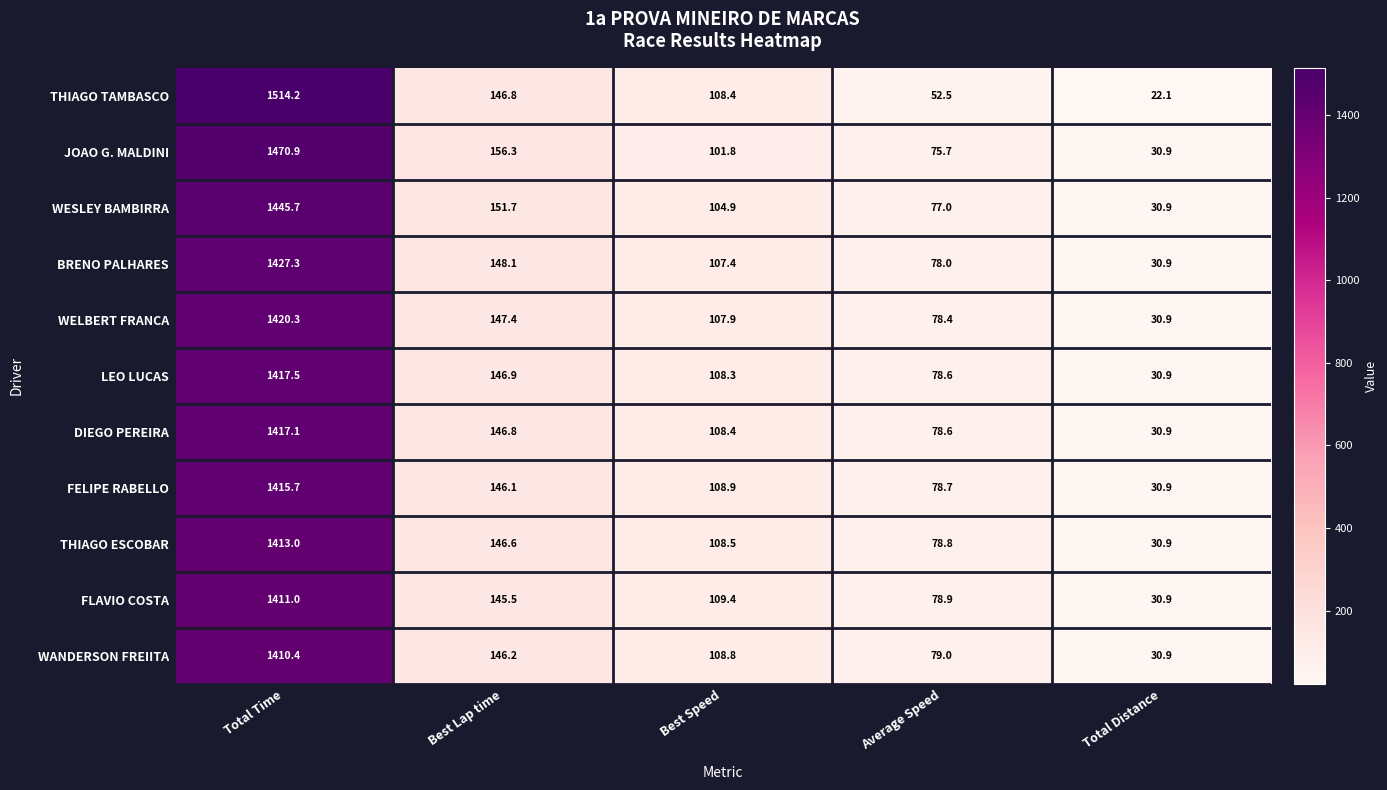

What is the difference between the highest and lowest values at Total Distance?

8.8